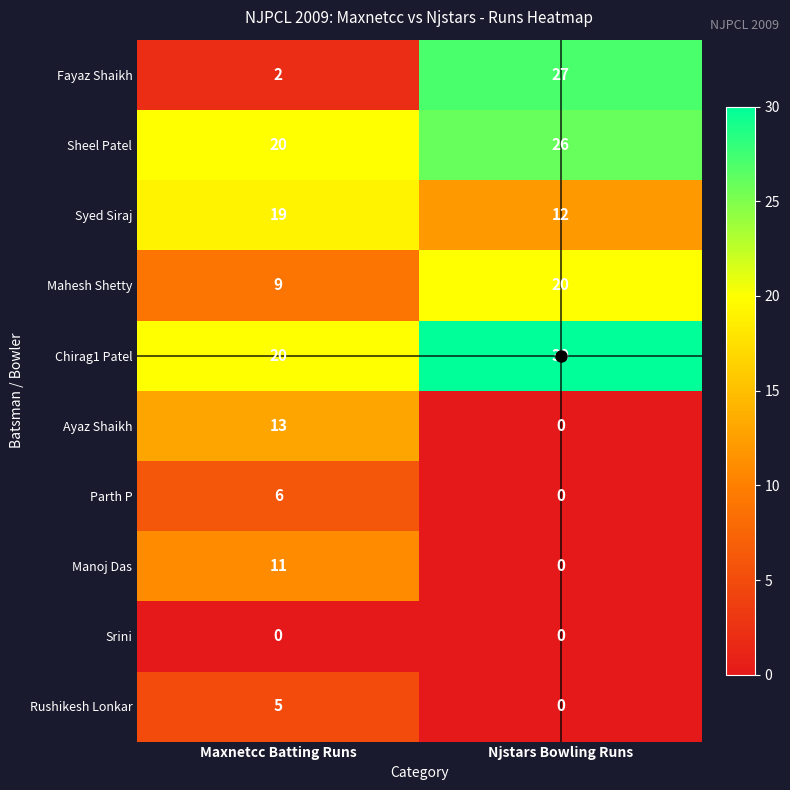

What is the approximate value of Mahesh Shetty at Njstars Bowling Runs?

20